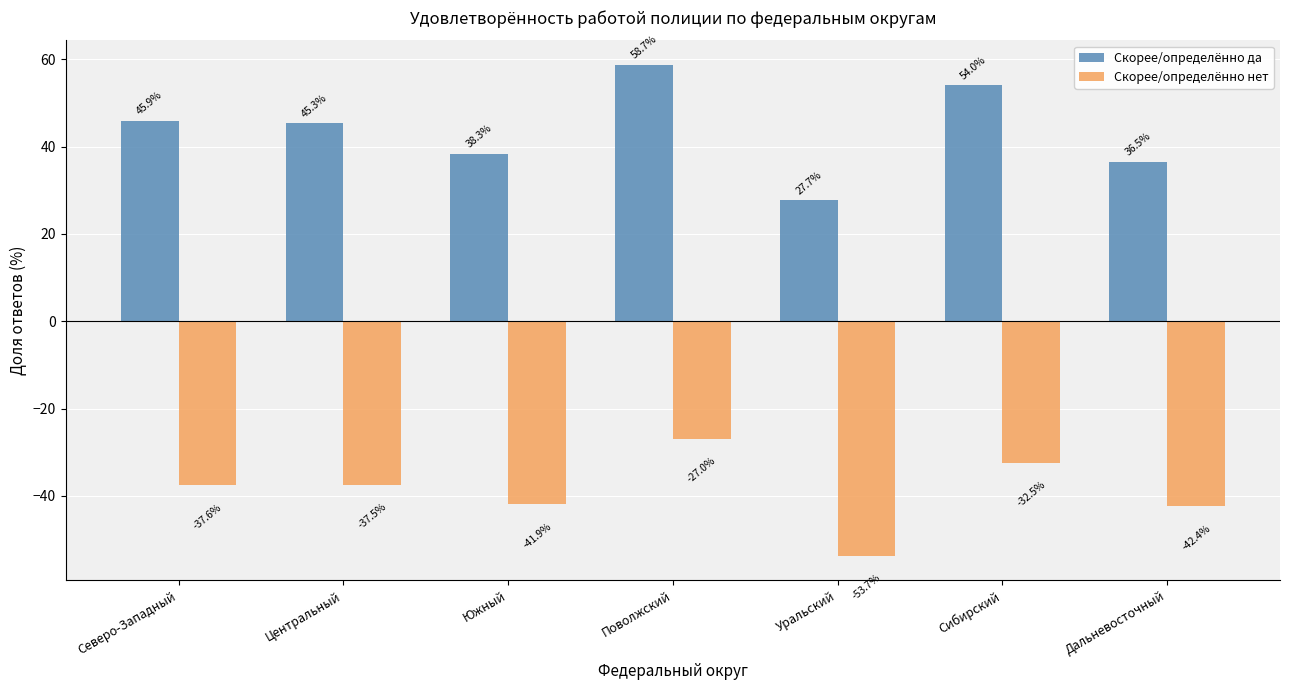

Reading left to right, extract all data points from this chart.

Скорее/определённо да: Северо-Западный=45.9	Центральный=45.3	Южный=38.3	Поволжский=58.7	Уральский=27.7	Сибирский=54.0	Дальневосточный=36.5
Скорее/определённо нет: Северо-Западный=-37.6	Центральный=-37.5	Южный=-41.9	Поволжский=-27.0	Уральский=-53.7	Сибирский=-32.5	Дальневосточный=-42.4